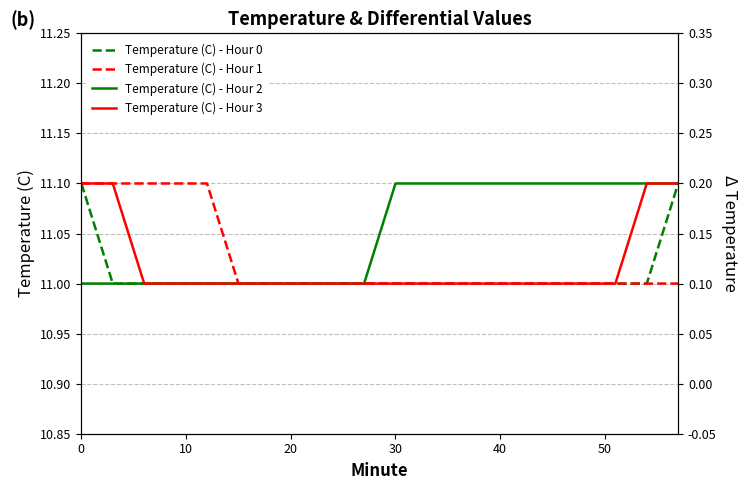

What are all the series names shown in the legend?

Temperature (C) - Hour 0, Temperature (C) - Hour 1, Temperature (C) - Hour 2, Temperature (C) - Hour 3